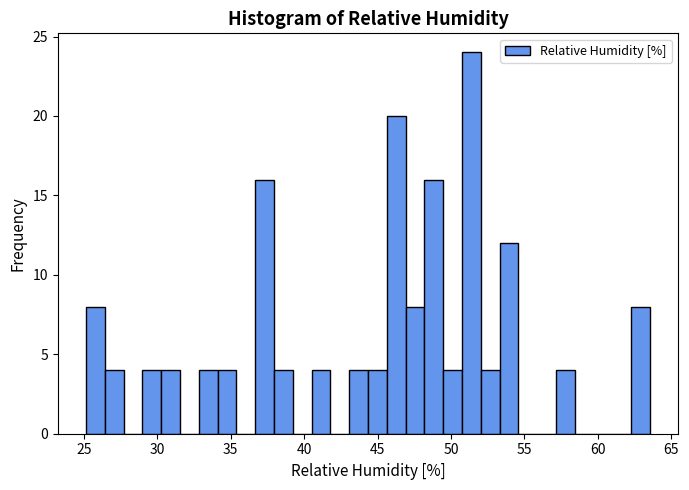

Read against the x-axis, roughly where is the centre of the tallest bar?

51.5